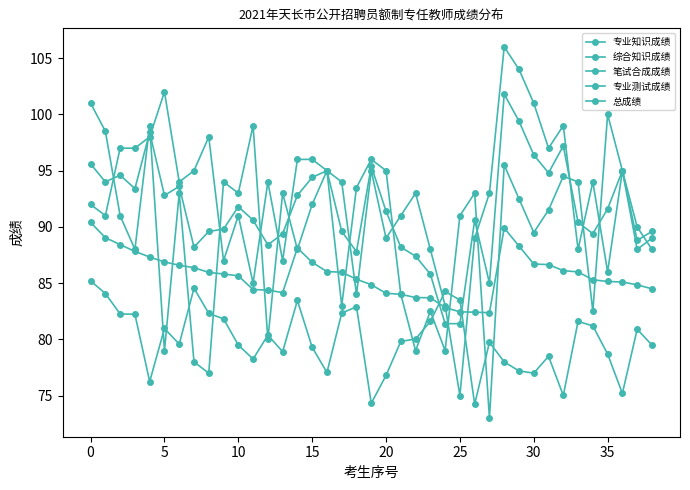

Where is 专业测试成绩 nearest to the value 79?

13